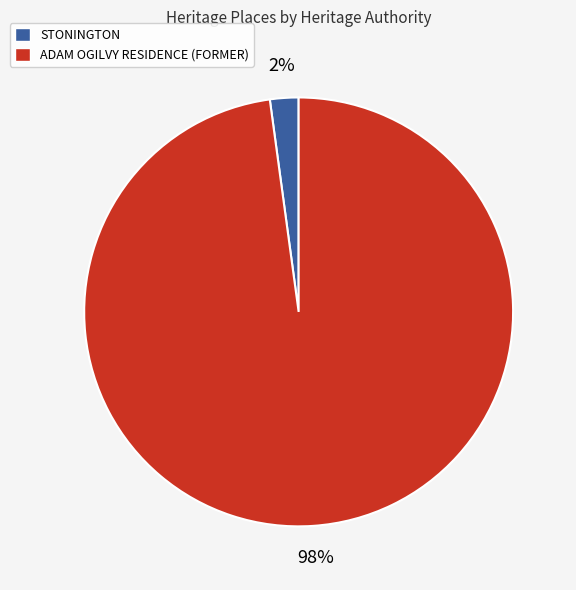

How many segments does this pie chart have?

2